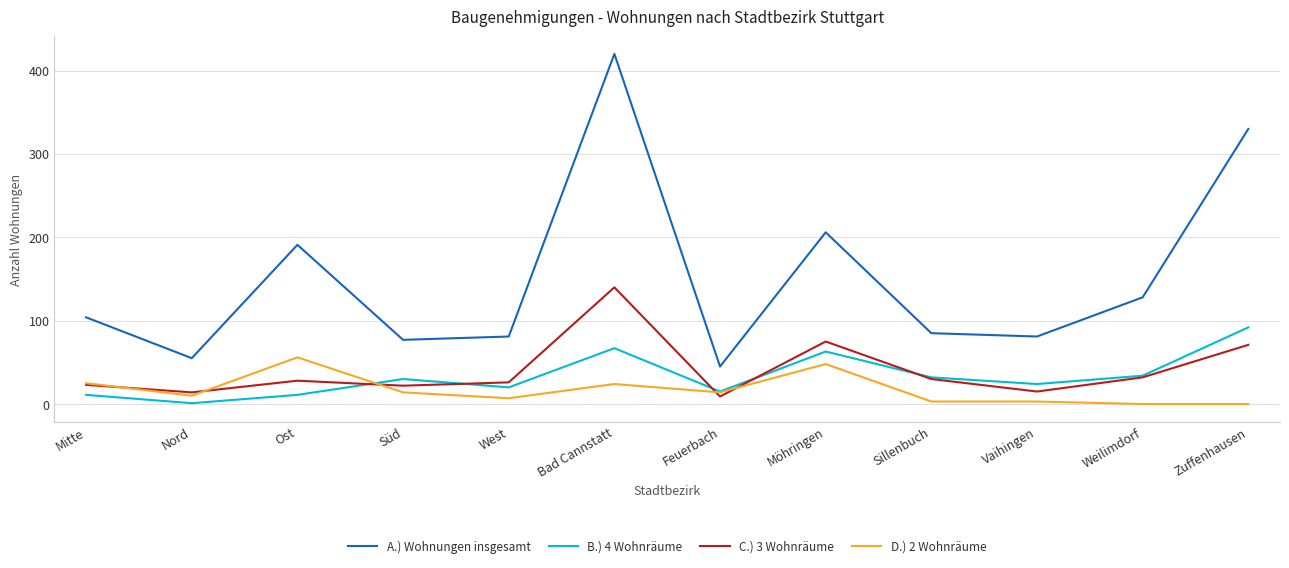

Where does the D.) 2 Wohnräume series first go above 14?

Mitte